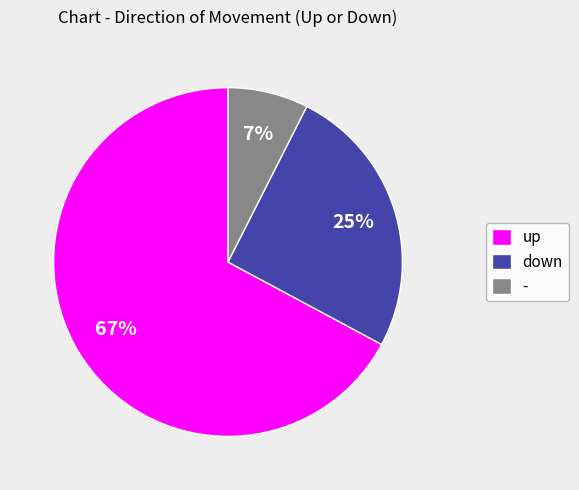

Count the number of slices in the pie.

3